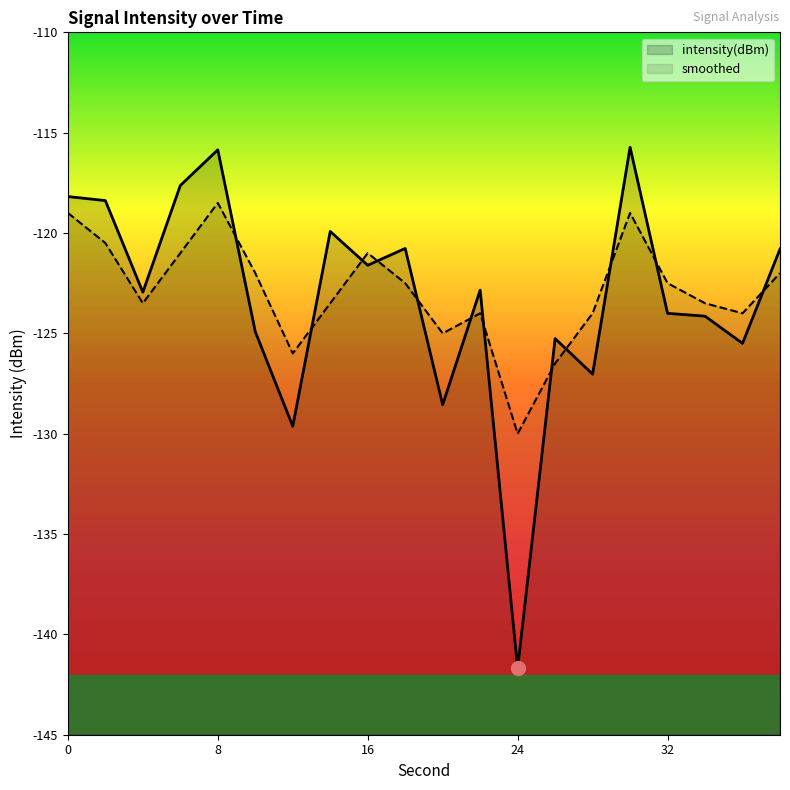

The value of smoothed at 38 is -161.3. True or false?

False